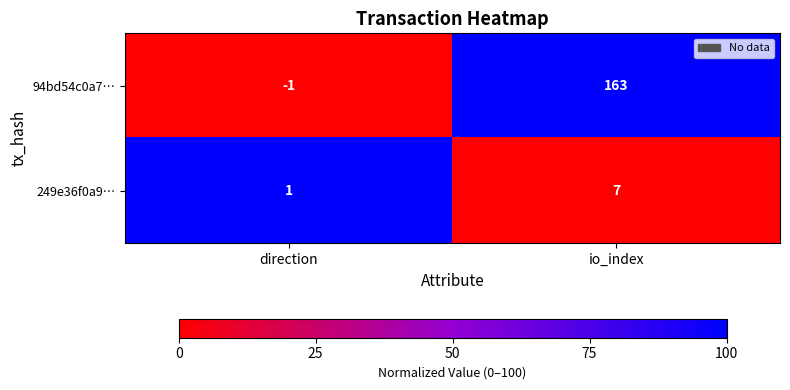

What is the spread (max minus min) of values at io_index?

156